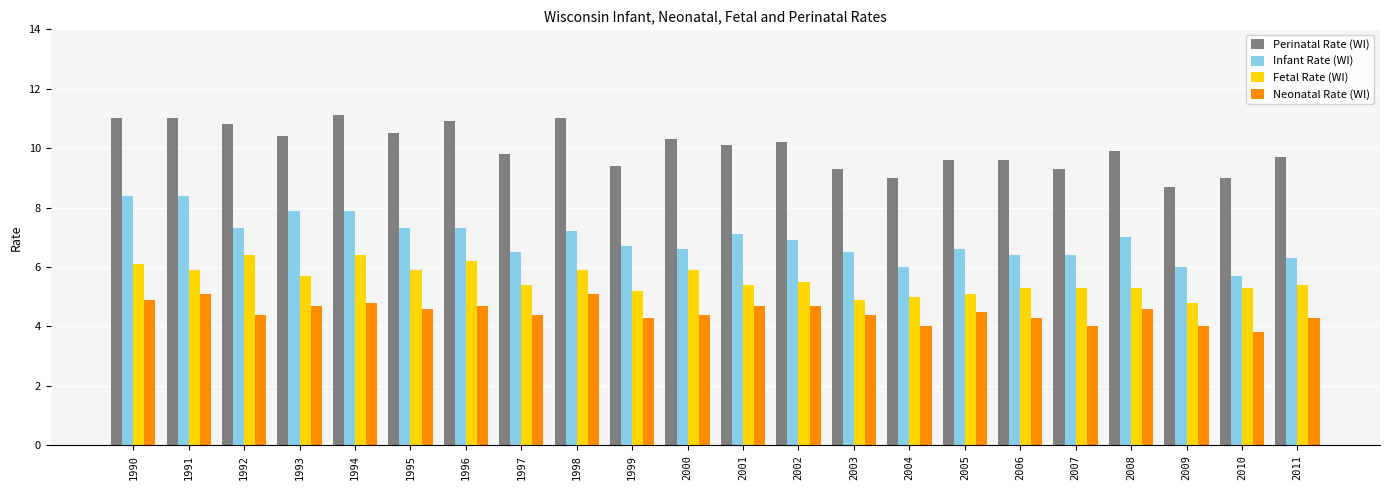

What are all the series names shown in the legend?

Perinatal Rate (WI), Infant Rate (WI), Fetal Rate (WI), Neonatal Rate (WI)